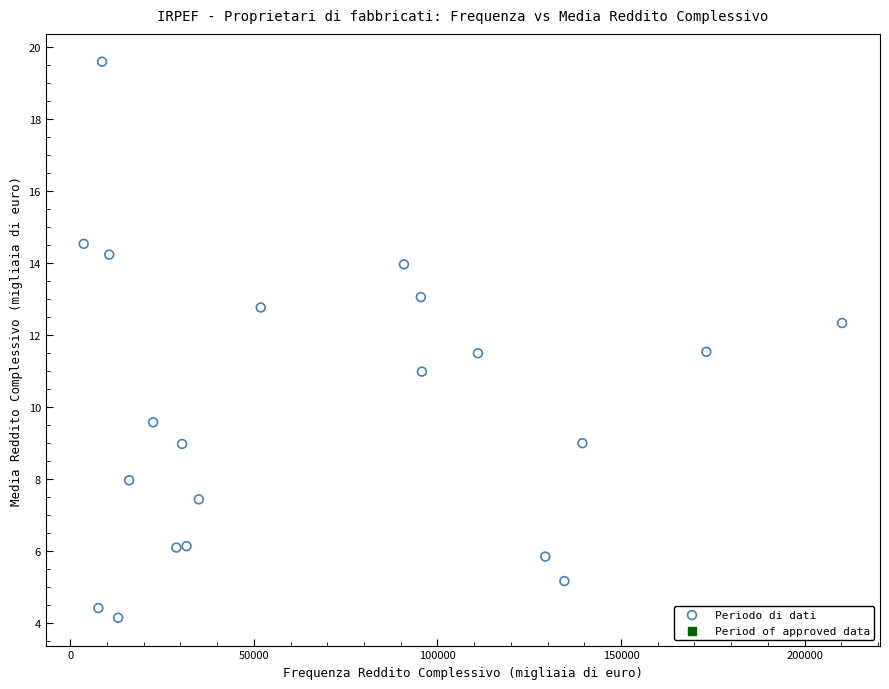

What is the range of X values (max minus min)?

206520.0